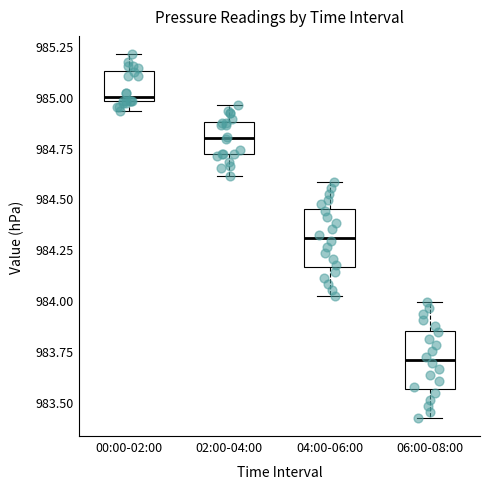

Where does the upper whisker of the box for 04:00-06:00 end on the y-axis? The values are not printed on the chart, so give them approximately, as read against the axis.

984.60